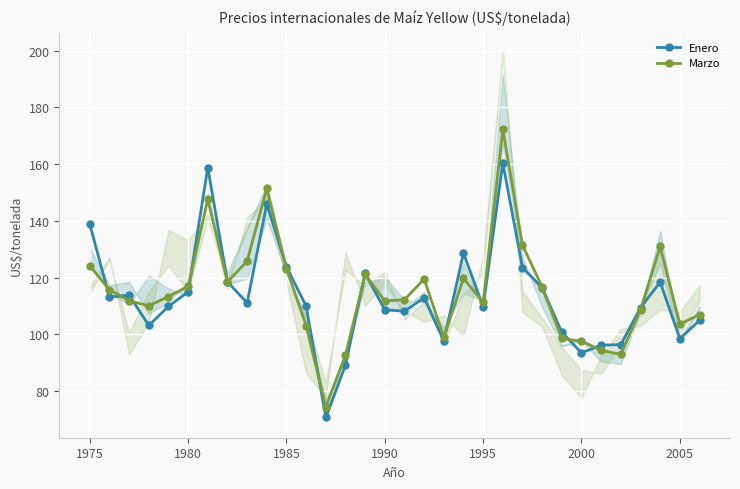

The value of Enero at 1975 is 138.8. True or false?

True